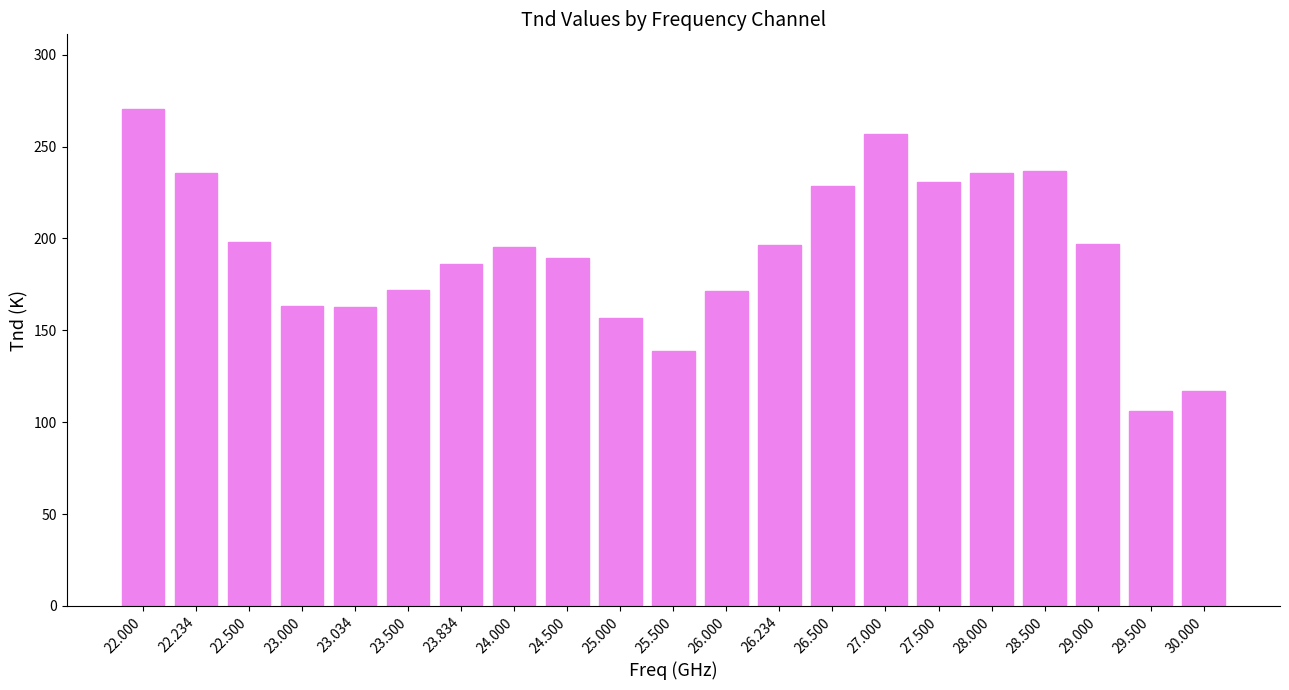

Between 26.234 and 28.000, which is larger?

28.000